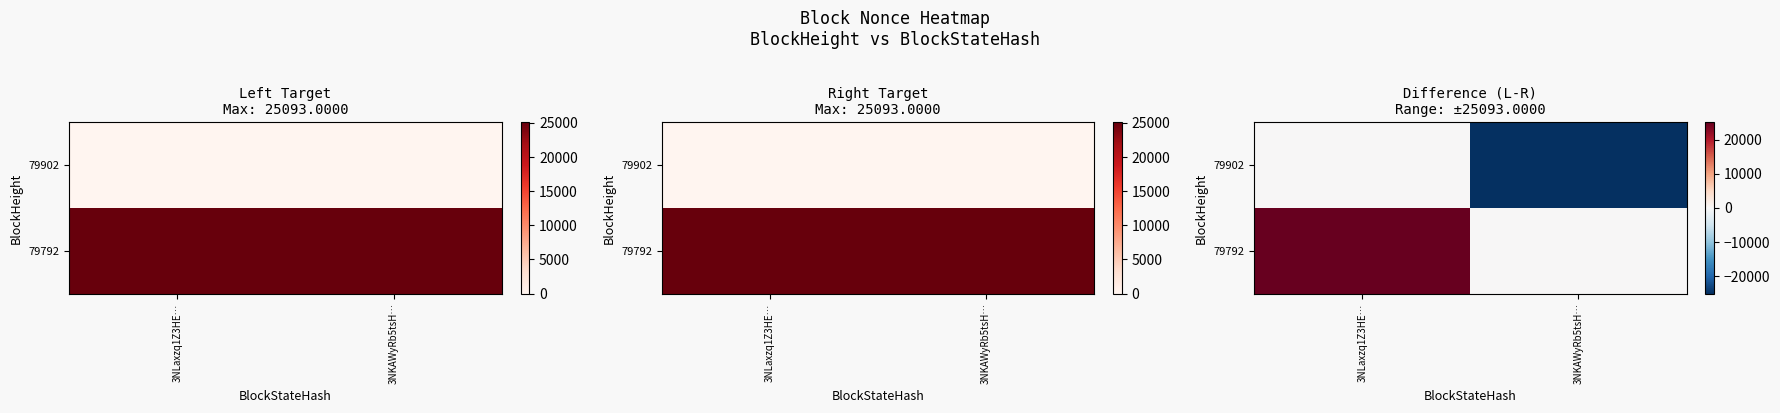

At how many categories does at least one series exceed -6761?

2